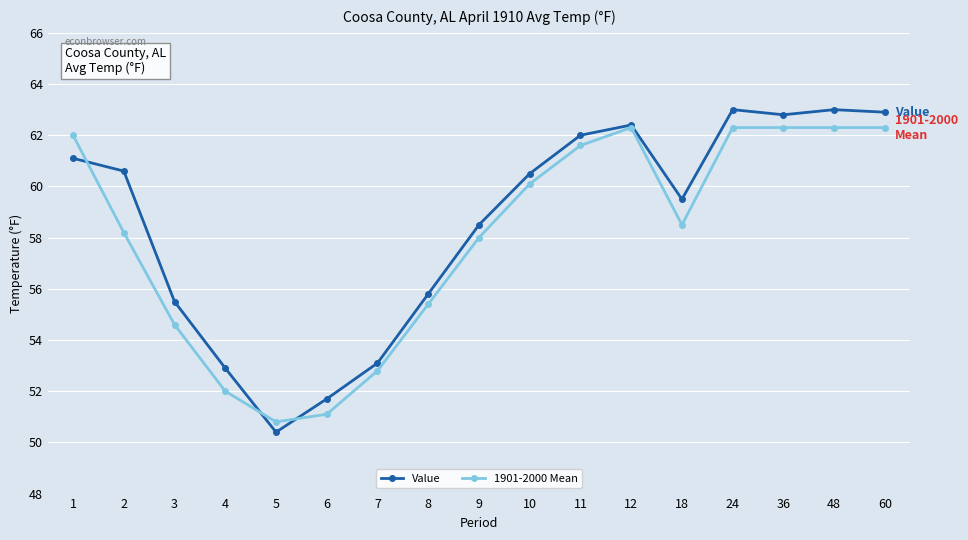

At which category does Value reach its first local valley?

5